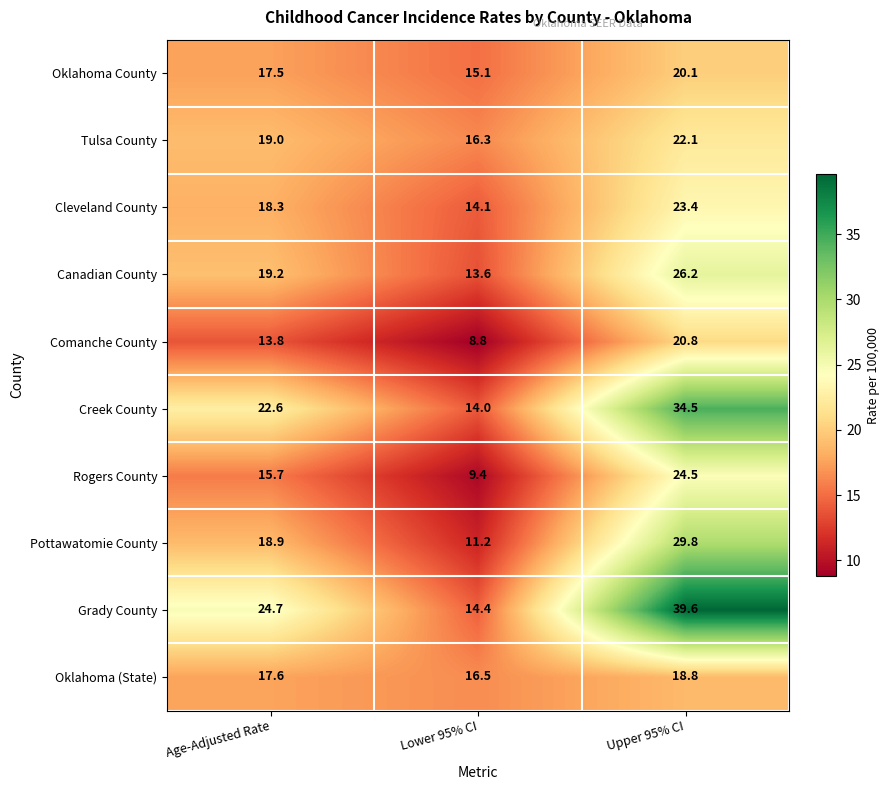

Which label corresponds to the smallest value in the chart?

Lower 95% CI